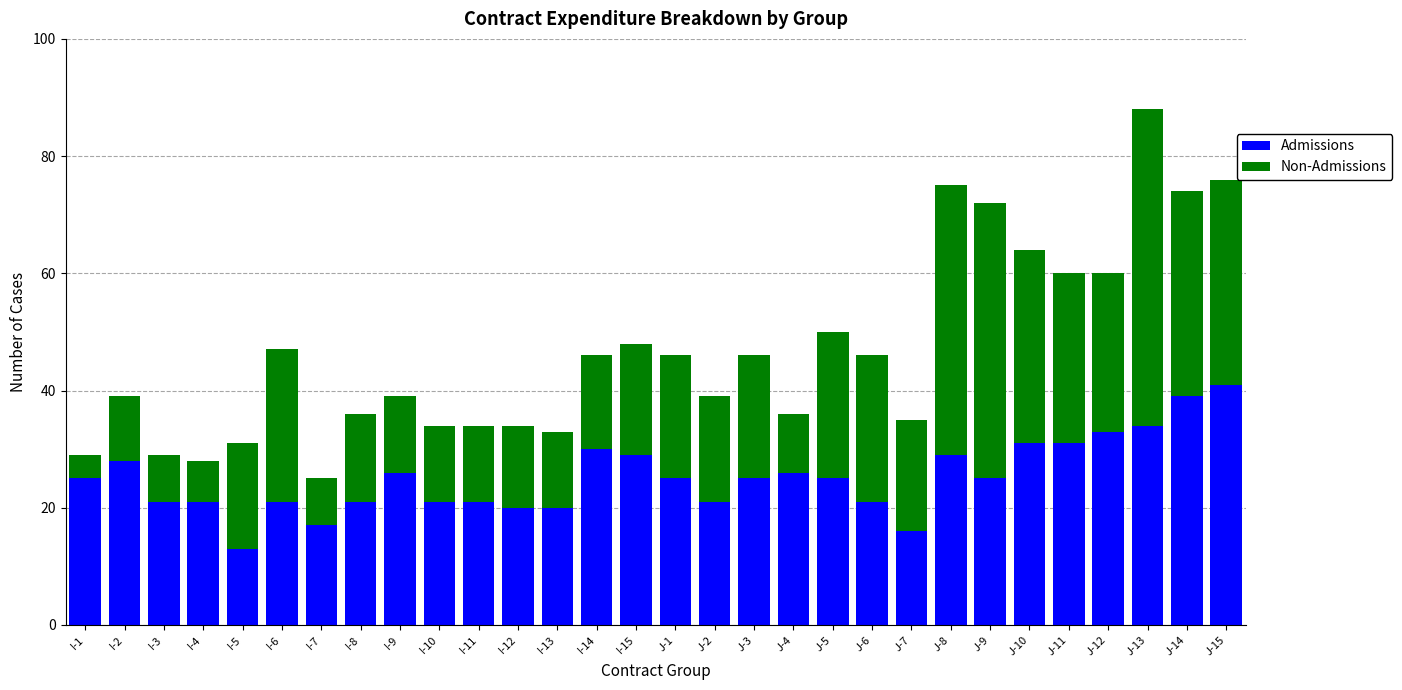

What is the lowest value of the Admissions series?

13